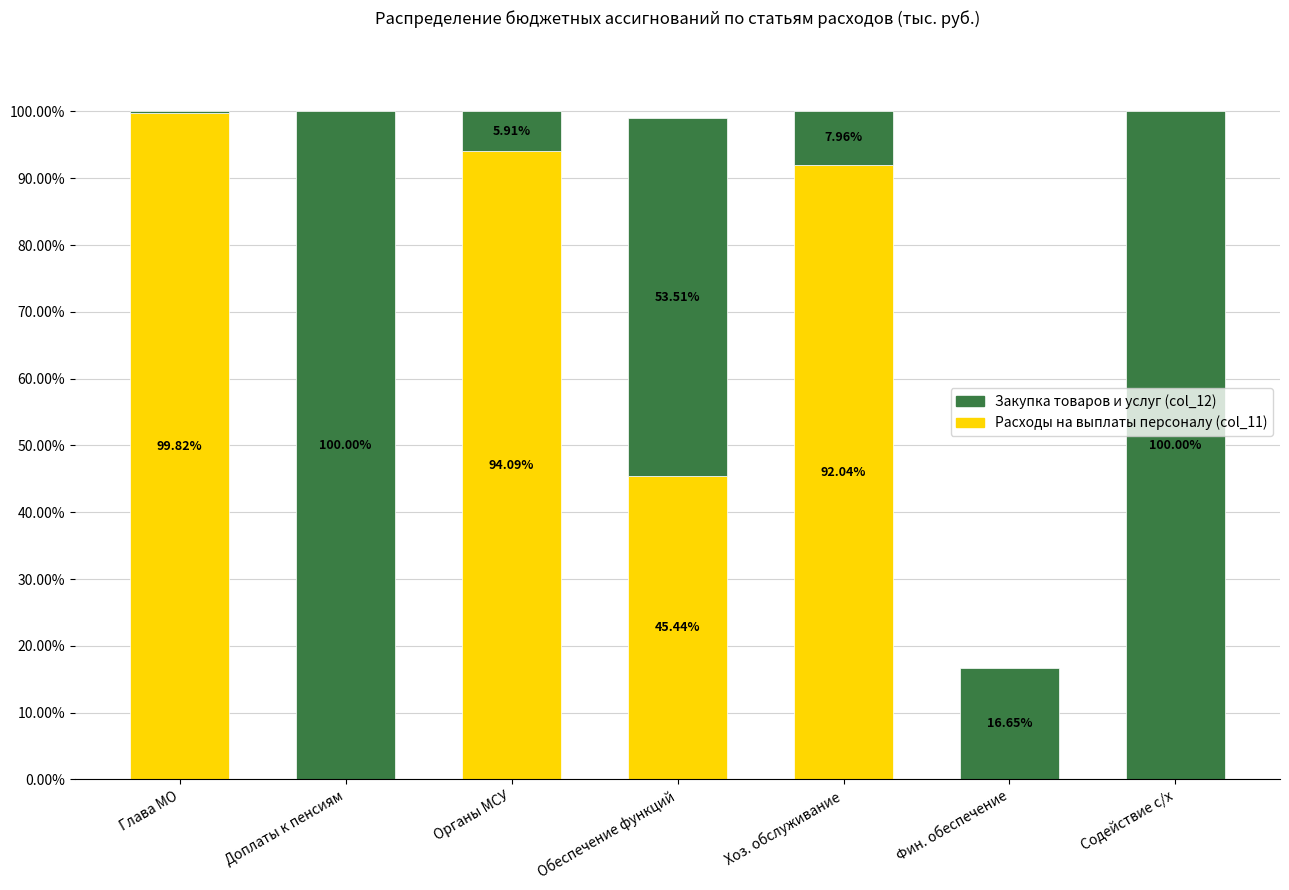

Which category has the highest value in the Расходы на выплаты персоналу (col_11) series?

Глава МО